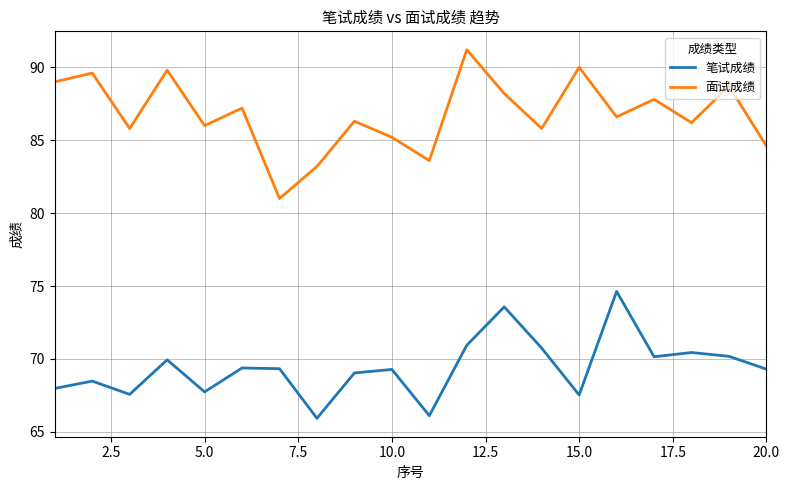

How many interior local valleys does the 面试成绩 series have?

7